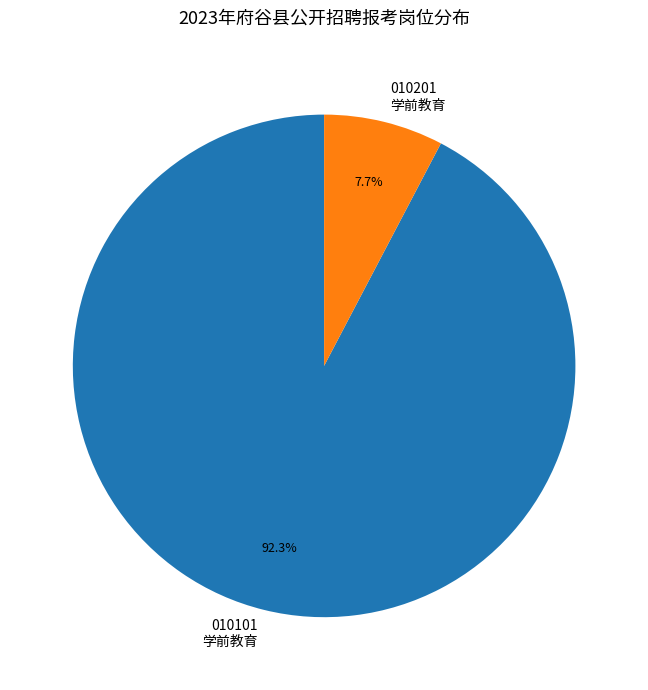

Which has a higher value, 010201 学前教育 or 010101 学前教育?

010101 学前教育